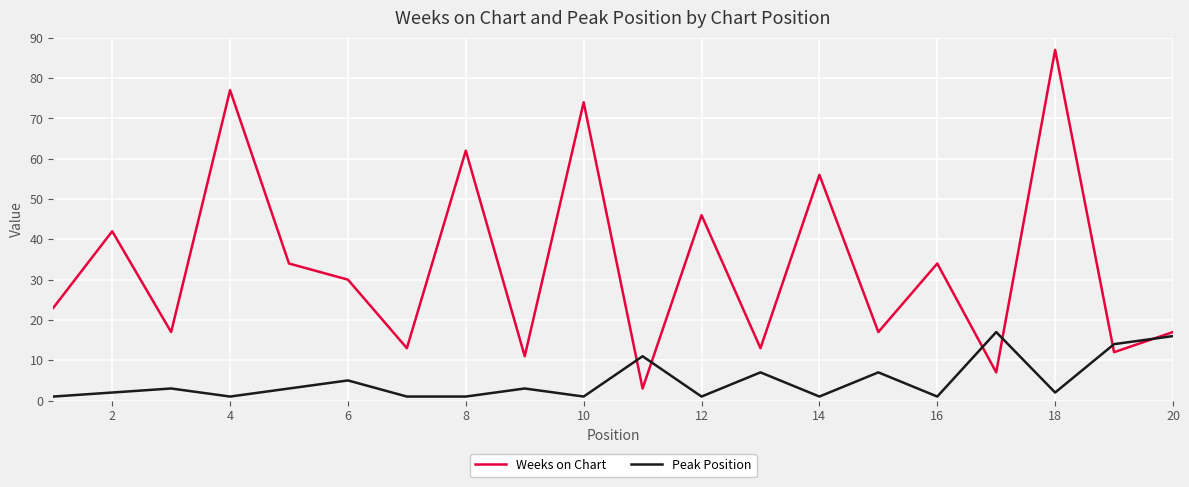

True or false: Weeks on Chart has more than 2 points higher than both neighbors.

True